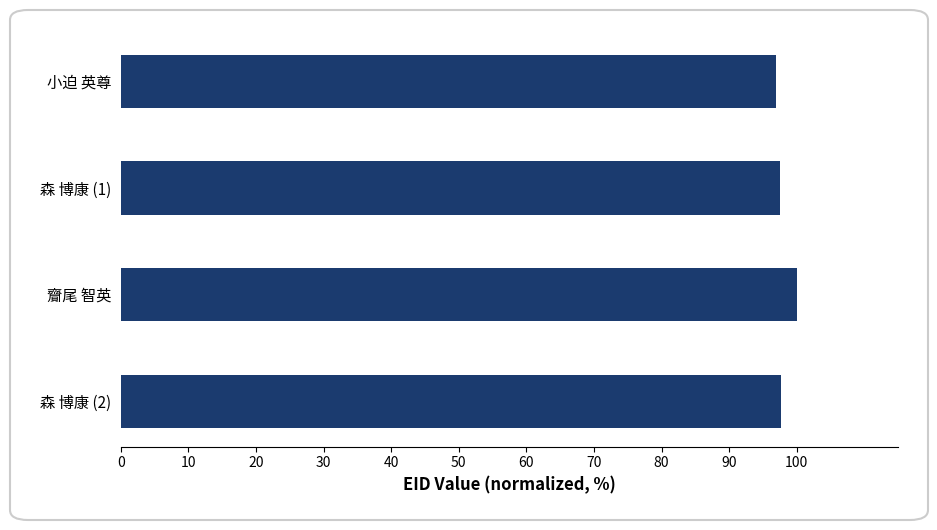

Are the bars grouped side by side (vs. stacked)?

No